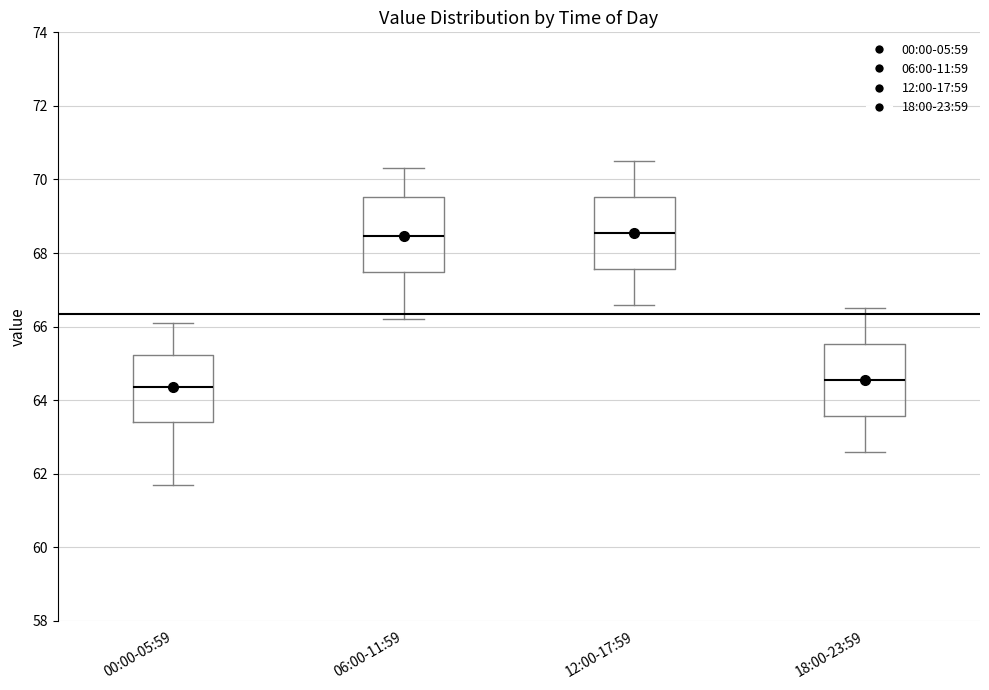

Reading left to right, read every box against the y-axis: the position of its median line, the range the box covers, and the ends of its whiskers. The values are not printed on the chart, so give them approximately, as read against the axis.

00:00-05:59: median 64.4, box 63.4 to 65.2, whiskers 61.8 to 66.2
06:00-11:59: median 68.4, box 67.4 to 69.6, whiskers 66.2 to 70.4
12:00-17:59: median 68.6, box 67.6 to 69.6, whiskers 66.6 to 70.6
18:00-23:59: median 64.6, box 63.6 to 65.6, whiskers 62.6 to 66.6